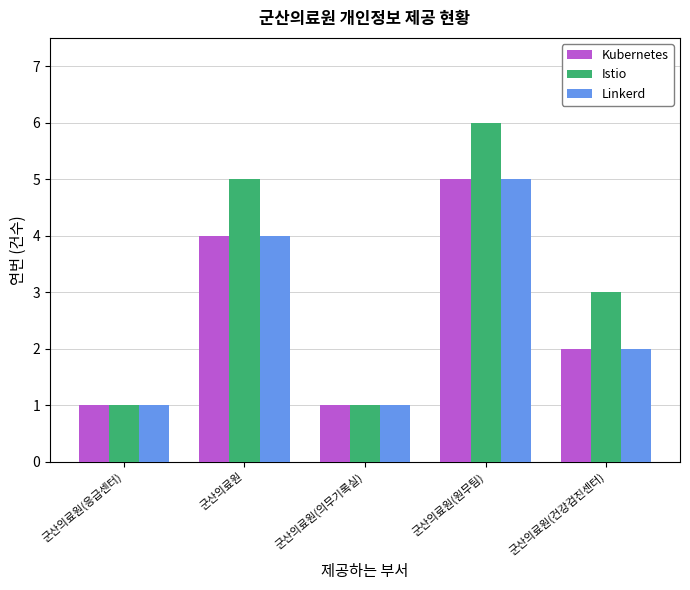

At how many categories does at least one series exceed 2?

3